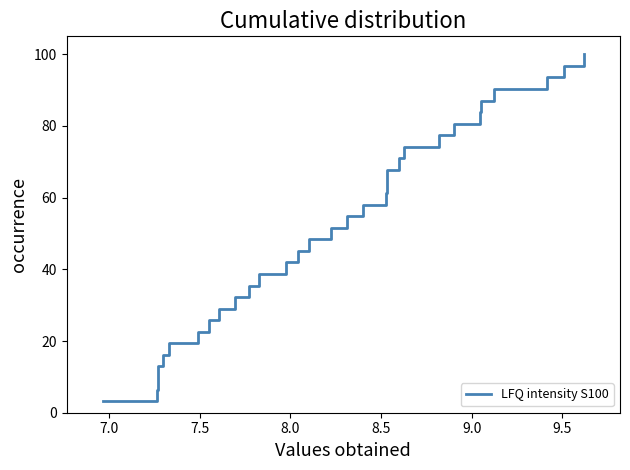

How many values are below 51?

15